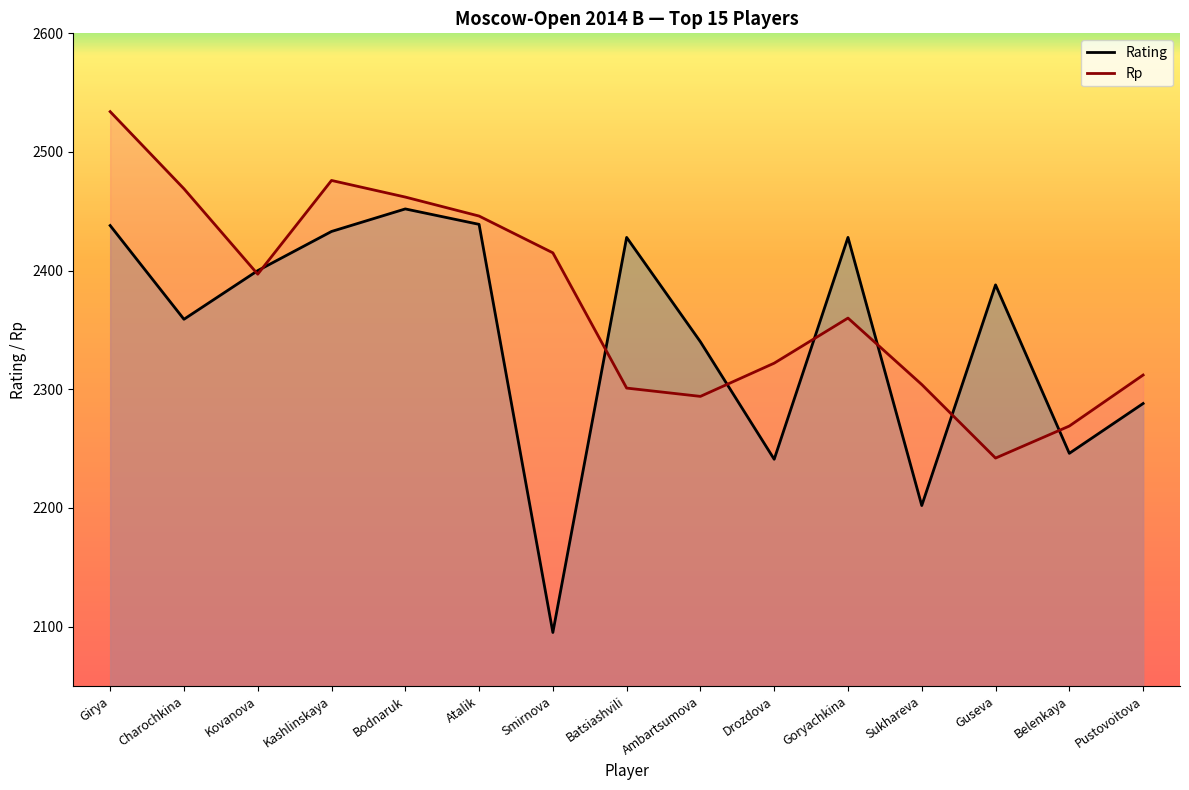

What is the average value of the Rp series?

2374